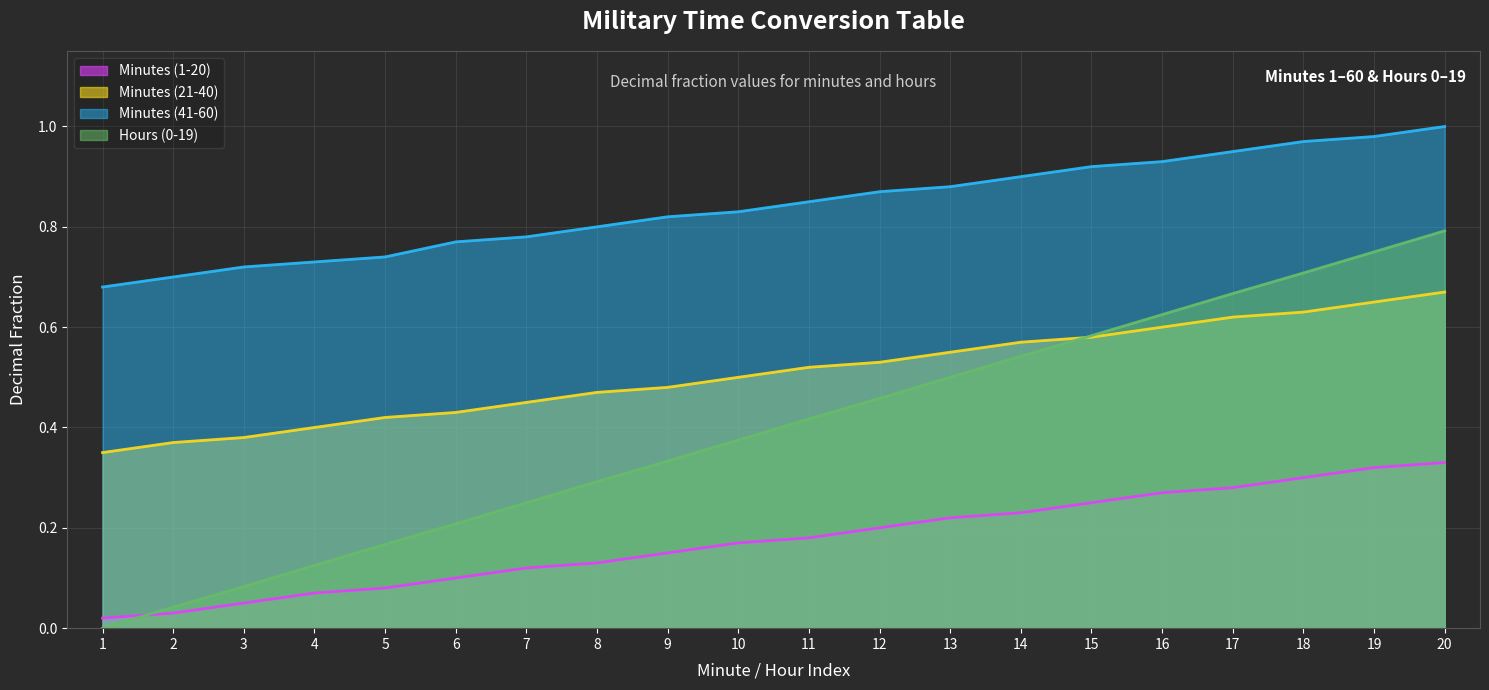

What is the sum of the Hours (0-19) values at 12 and 6?

0.7